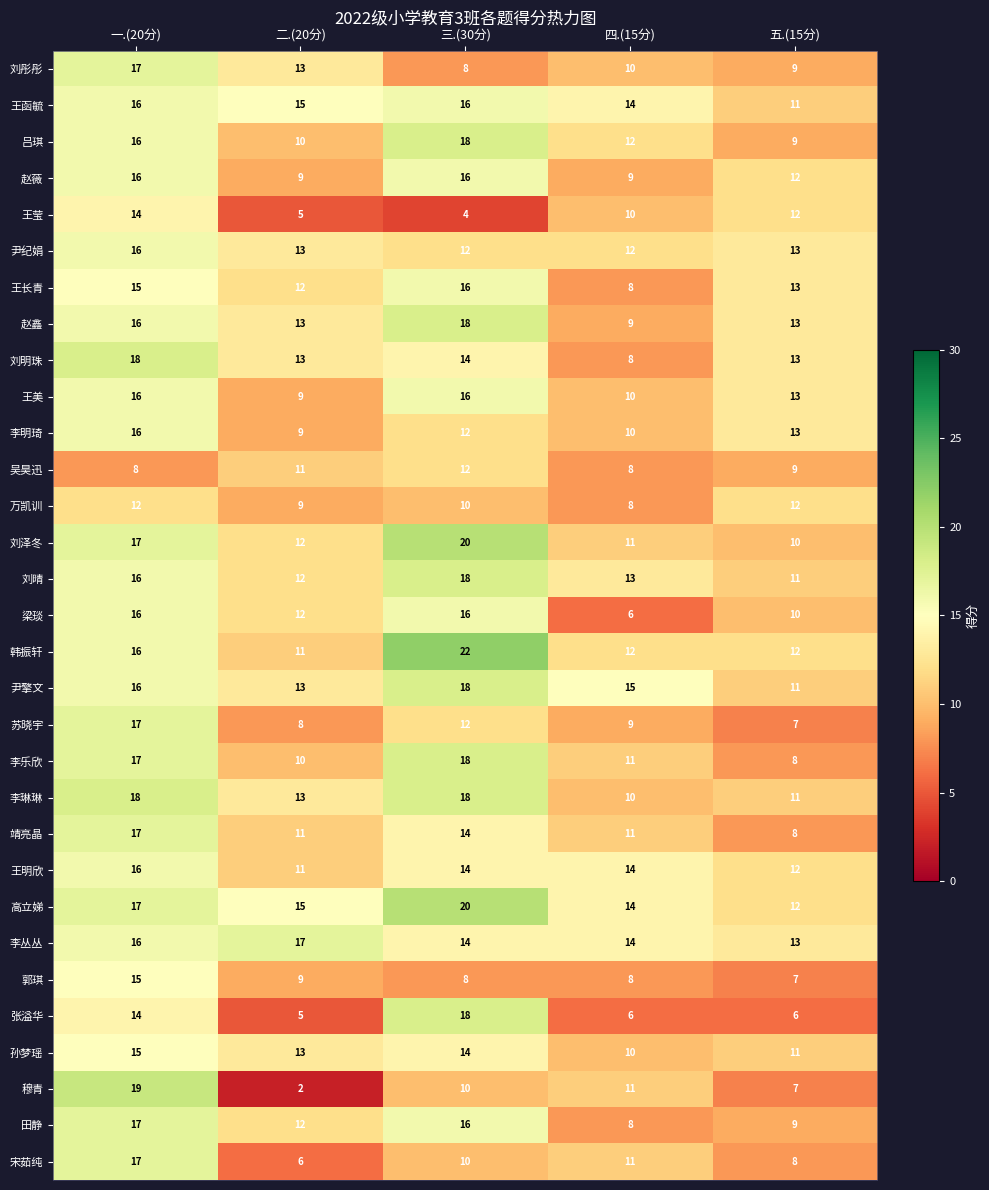

What is the approximate value of 郭琪 at 四.(15分)?

8